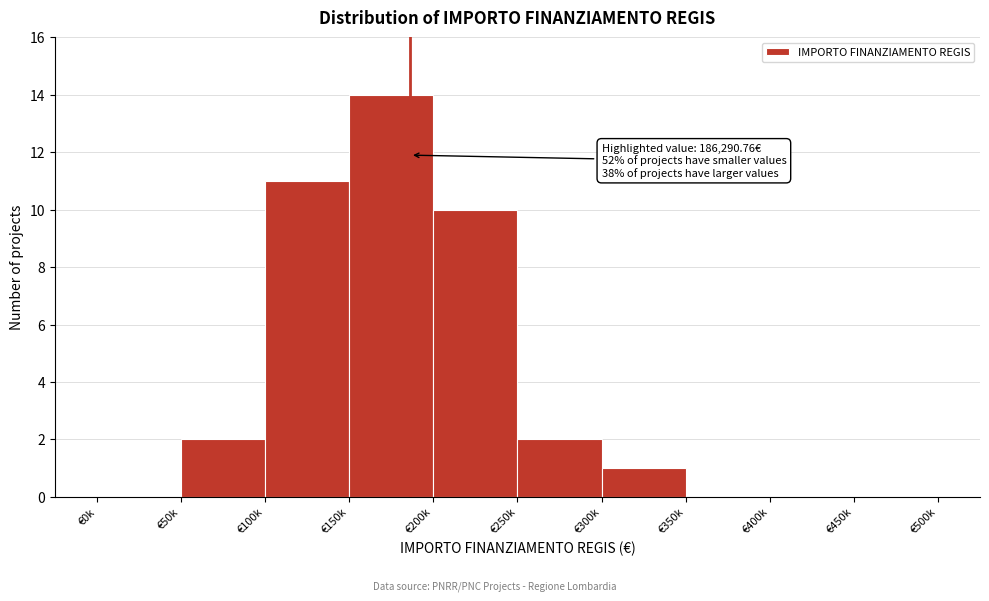

Reading right to left, what are all the values shown in this chart?

€450k=0	€400k=0	€350k=0	€300k=1	€250k=2	€200k=10	€150k=14	€100k=11	€50k=2	€0k=0